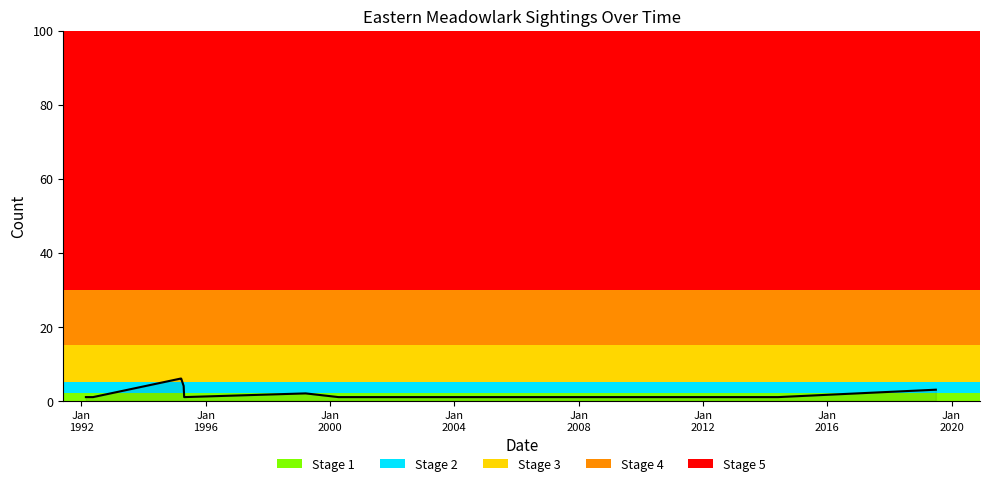

Reading left to right, what are all the values shown in this chart?

1	1	6	6	4	1	2	1	1	3